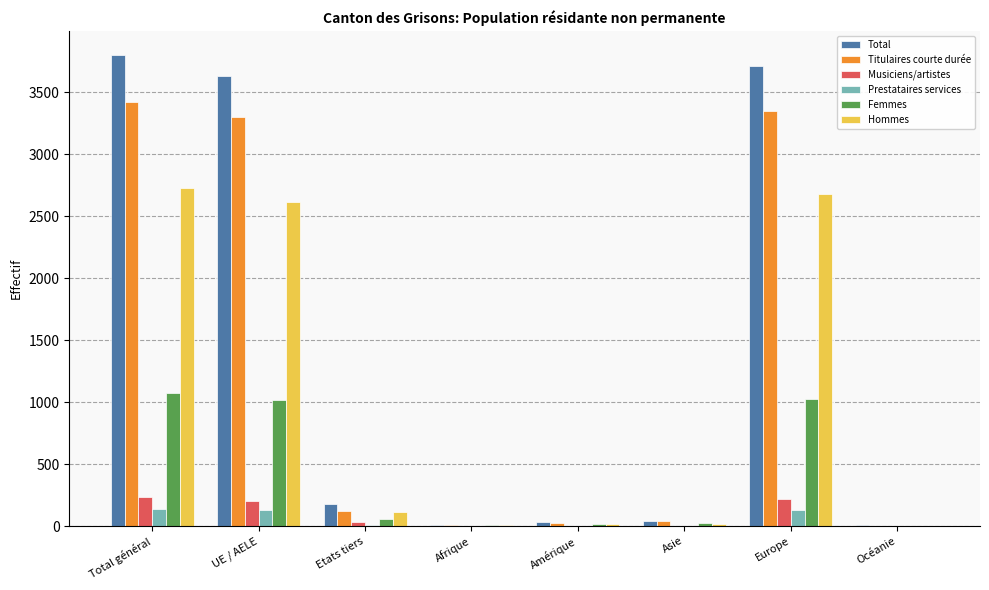

Is the value of Hommes at UE / AELE greater than the value of Prestataires services at Amérique?

Yes